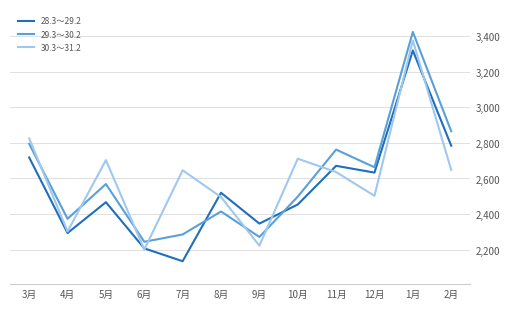

How many interior local peaks does the 28.3～29.2 series have?

4